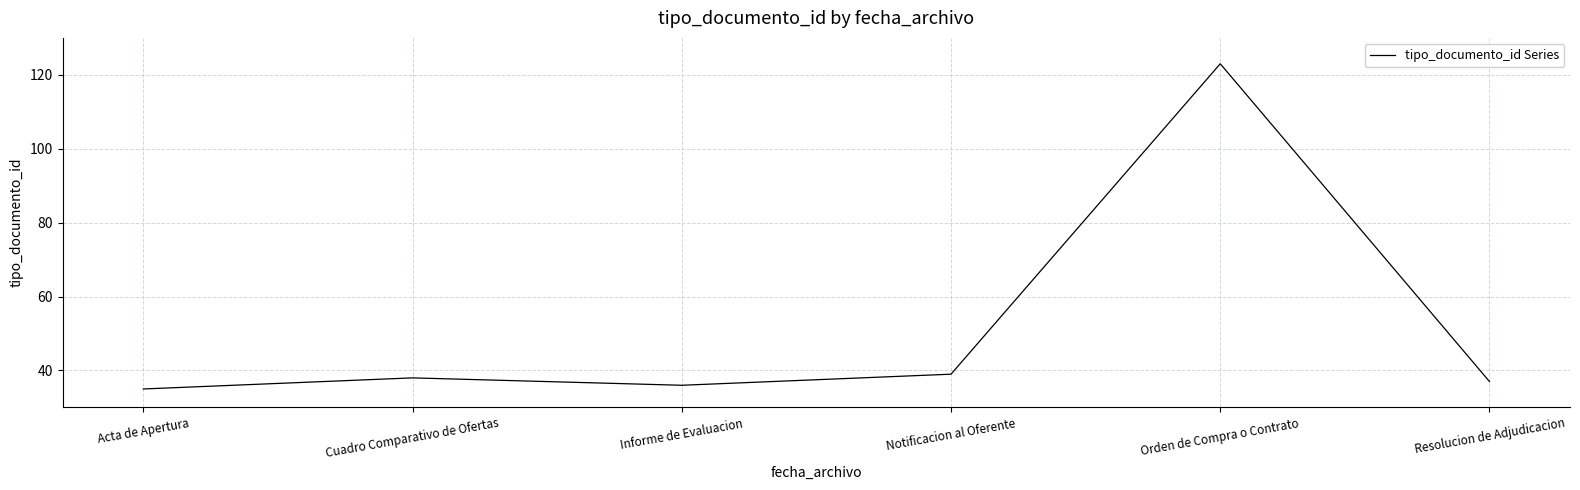

Reading left to right, extract all data points from this chart.

35	38	36	39	123	37